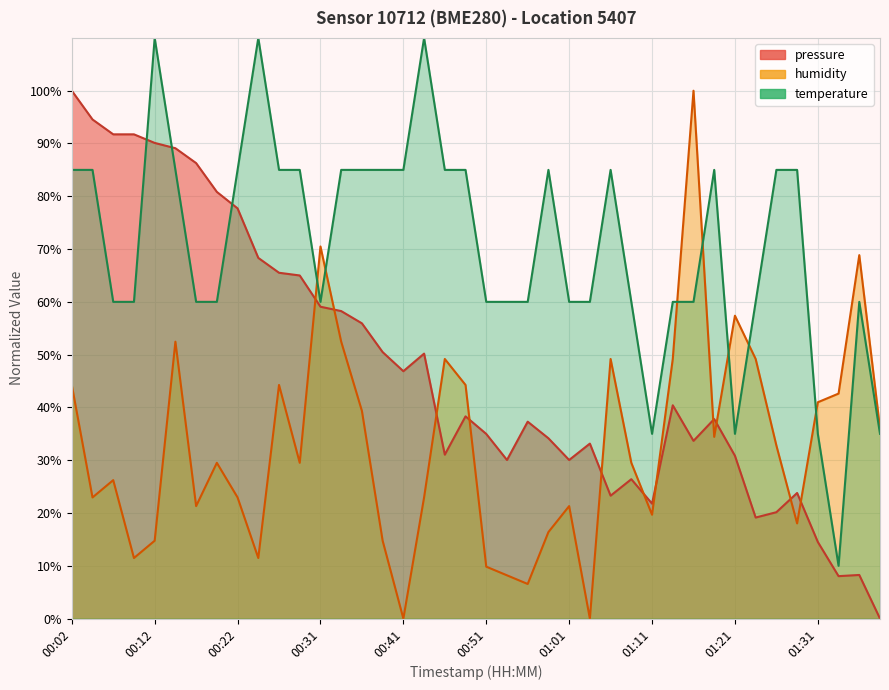

How many times do pressure and humidity cross each other?

11